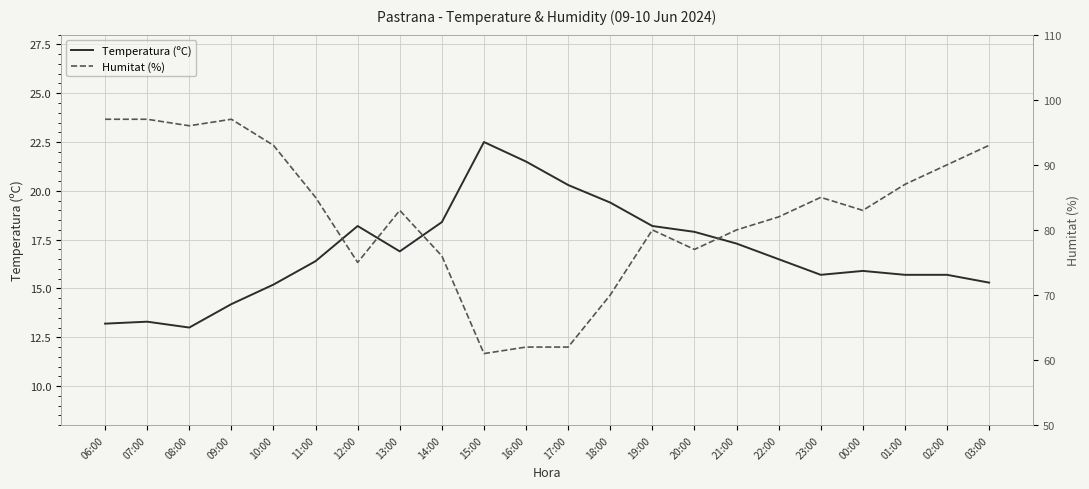

Rank the categories by Temperatura (ºC) value from lowest to highest.

08:00, 06:00, 07:00, 09:00, 10:00, 03:00, 23:00, 01:00, 02:00, 00:00, 11:00, 22:00, 13:00, 21:00, 20:00, 12:00, 19:00, 14:00, 18:00, 17:00, 16:00, 15:00